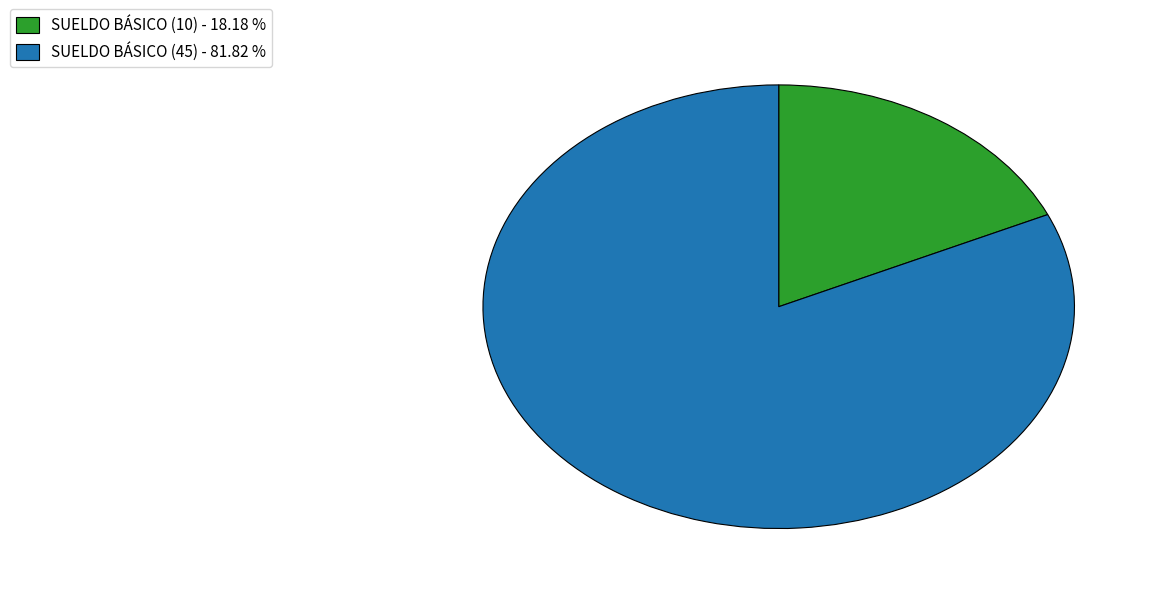

Do SUELDO BÁSICO (10) - 18.18 % and SUELDO BÁSICO (45) - 81.82 % together represent more than half of the pie?

Yes